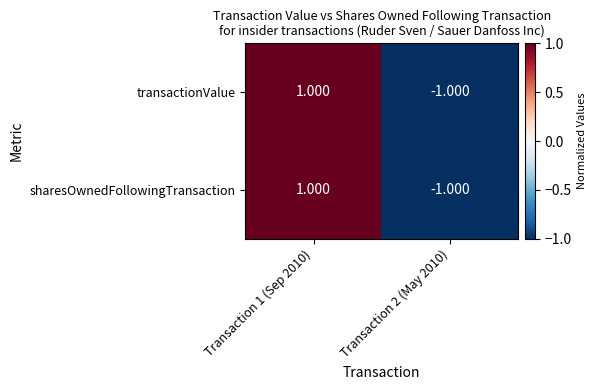

Is the value of sharesOwnedFollowingTransaction at Transaction 1 (Sep 2010) greater than the value of transactionValue at Transaction 2 (May 2010)?

Yes